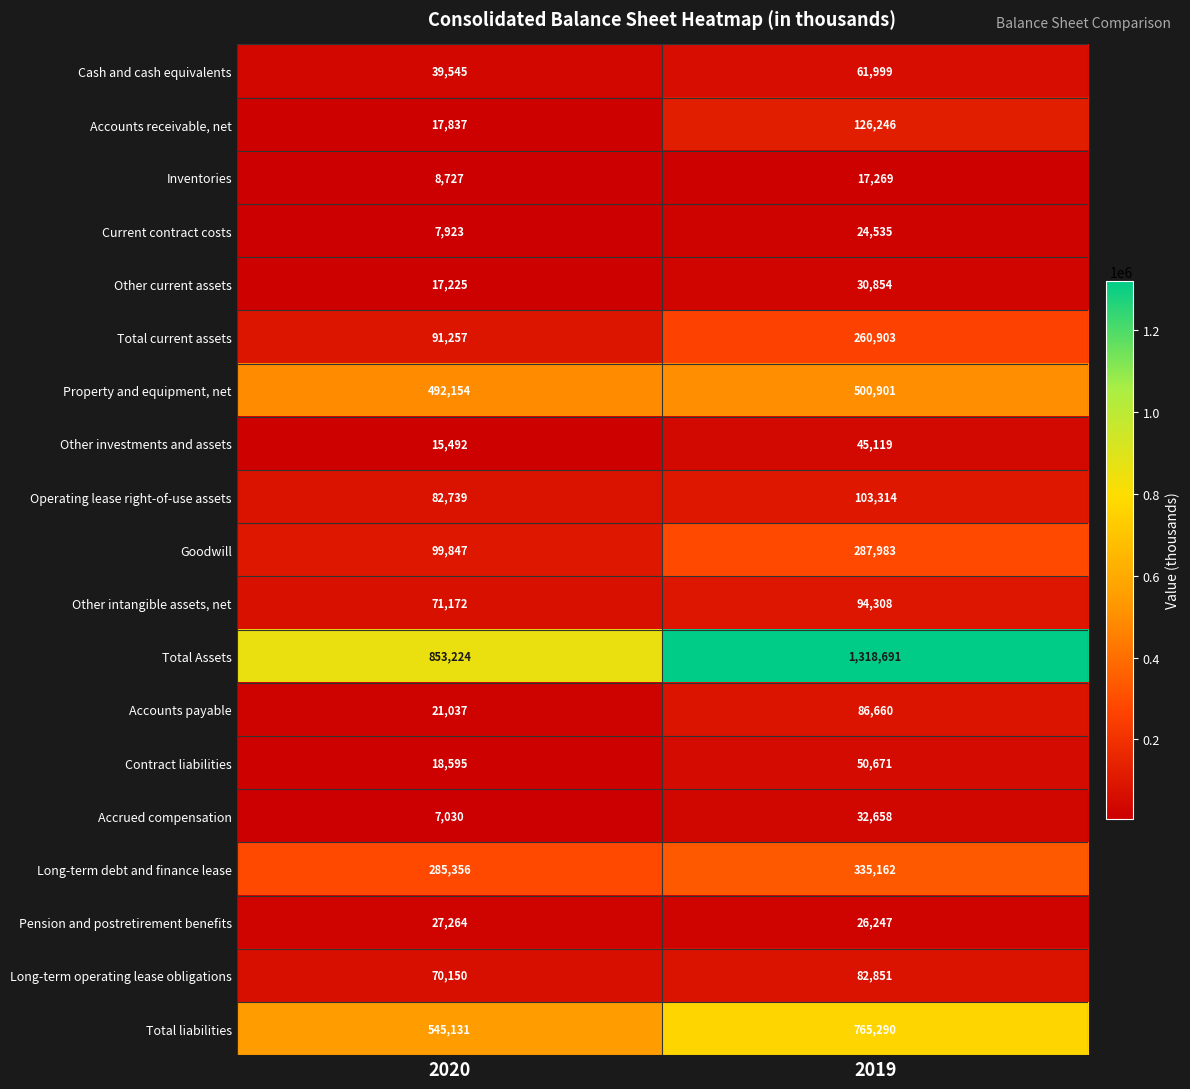

Rank the series at 2019 from highest to lowest value.

Total Assets, Total liabilities, Property and equipment, net, Long-term debt and finance lease, Goodwill, Total current assets, Accounts receivable, net, Operating lease right-of-use assets, Other intangible assets, net, Accounts payable, Long-term operating lease obligations, Cash and cash equivalents, Contract liabilities, Other investments and assets, Accrued compensation, Other current assets, Pension and postretirement benefits, Current contract costs, Inventories